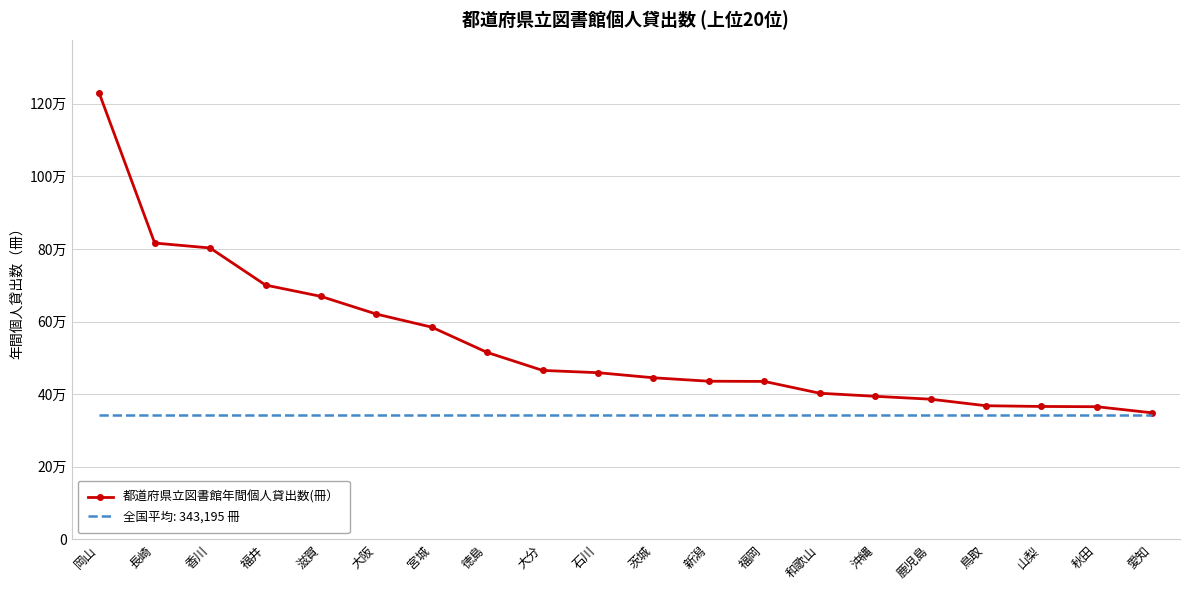

Reading left to right, extract all data points from this chart.

1228769	816242	802661	700540	669349	620596	584575	514990	465474	459186	445213	435724	435149	402612	394191	386233	368170	366217	365491	348646